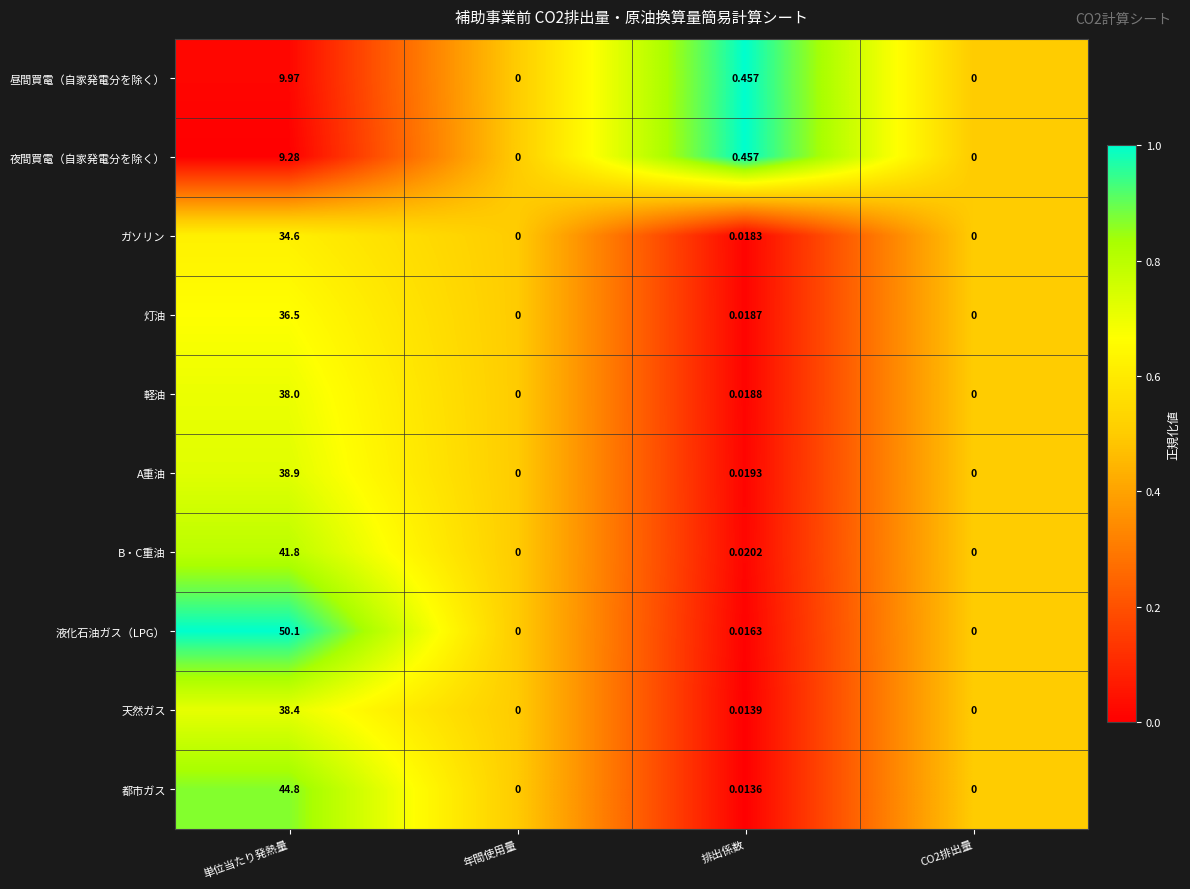

At which label is A重油 closest to 19?

排出係数